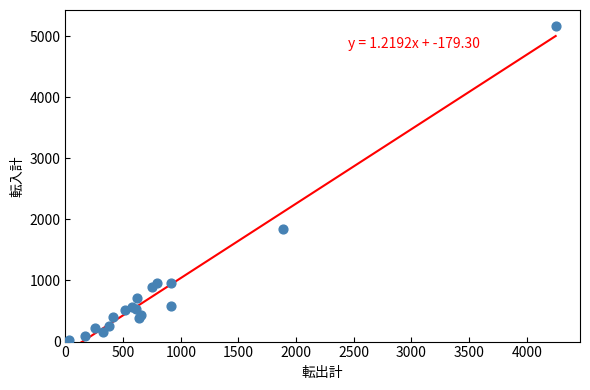

What Y value in the scatter plot is closest to 2592?

1840